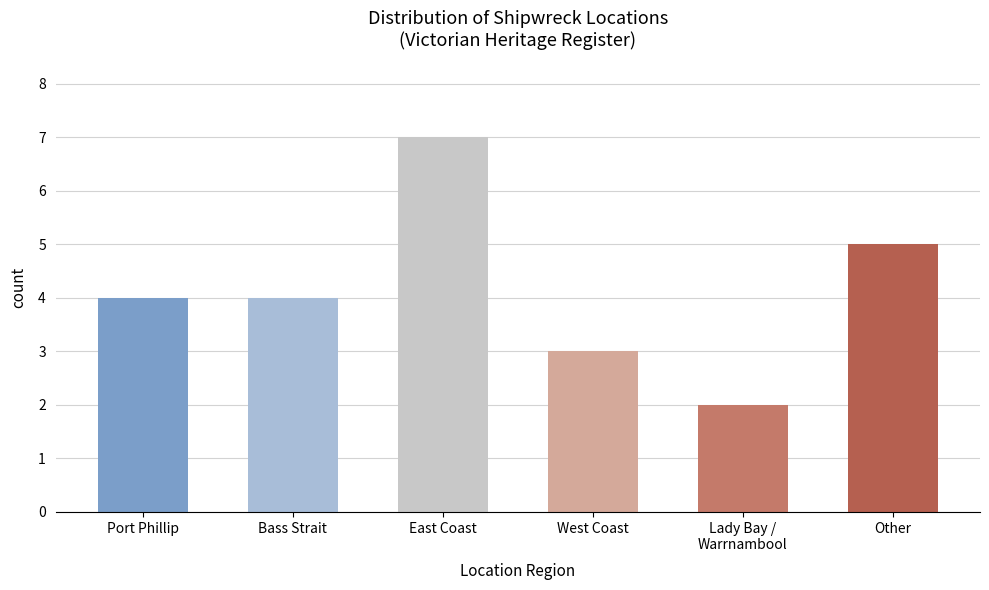

Read the value at West Coast.

3